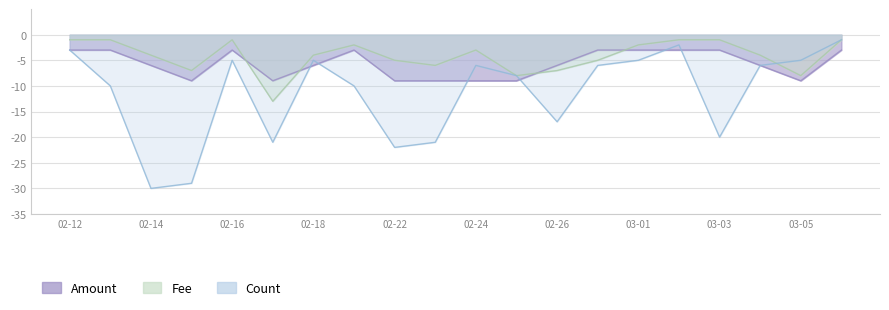

Which series ends up on top after the final intersection of Amount and Fee?

Amount